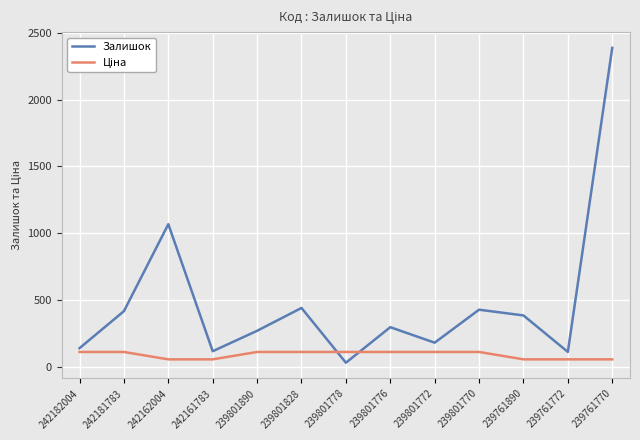

At which label is Залишок closest to 1208?

242162004